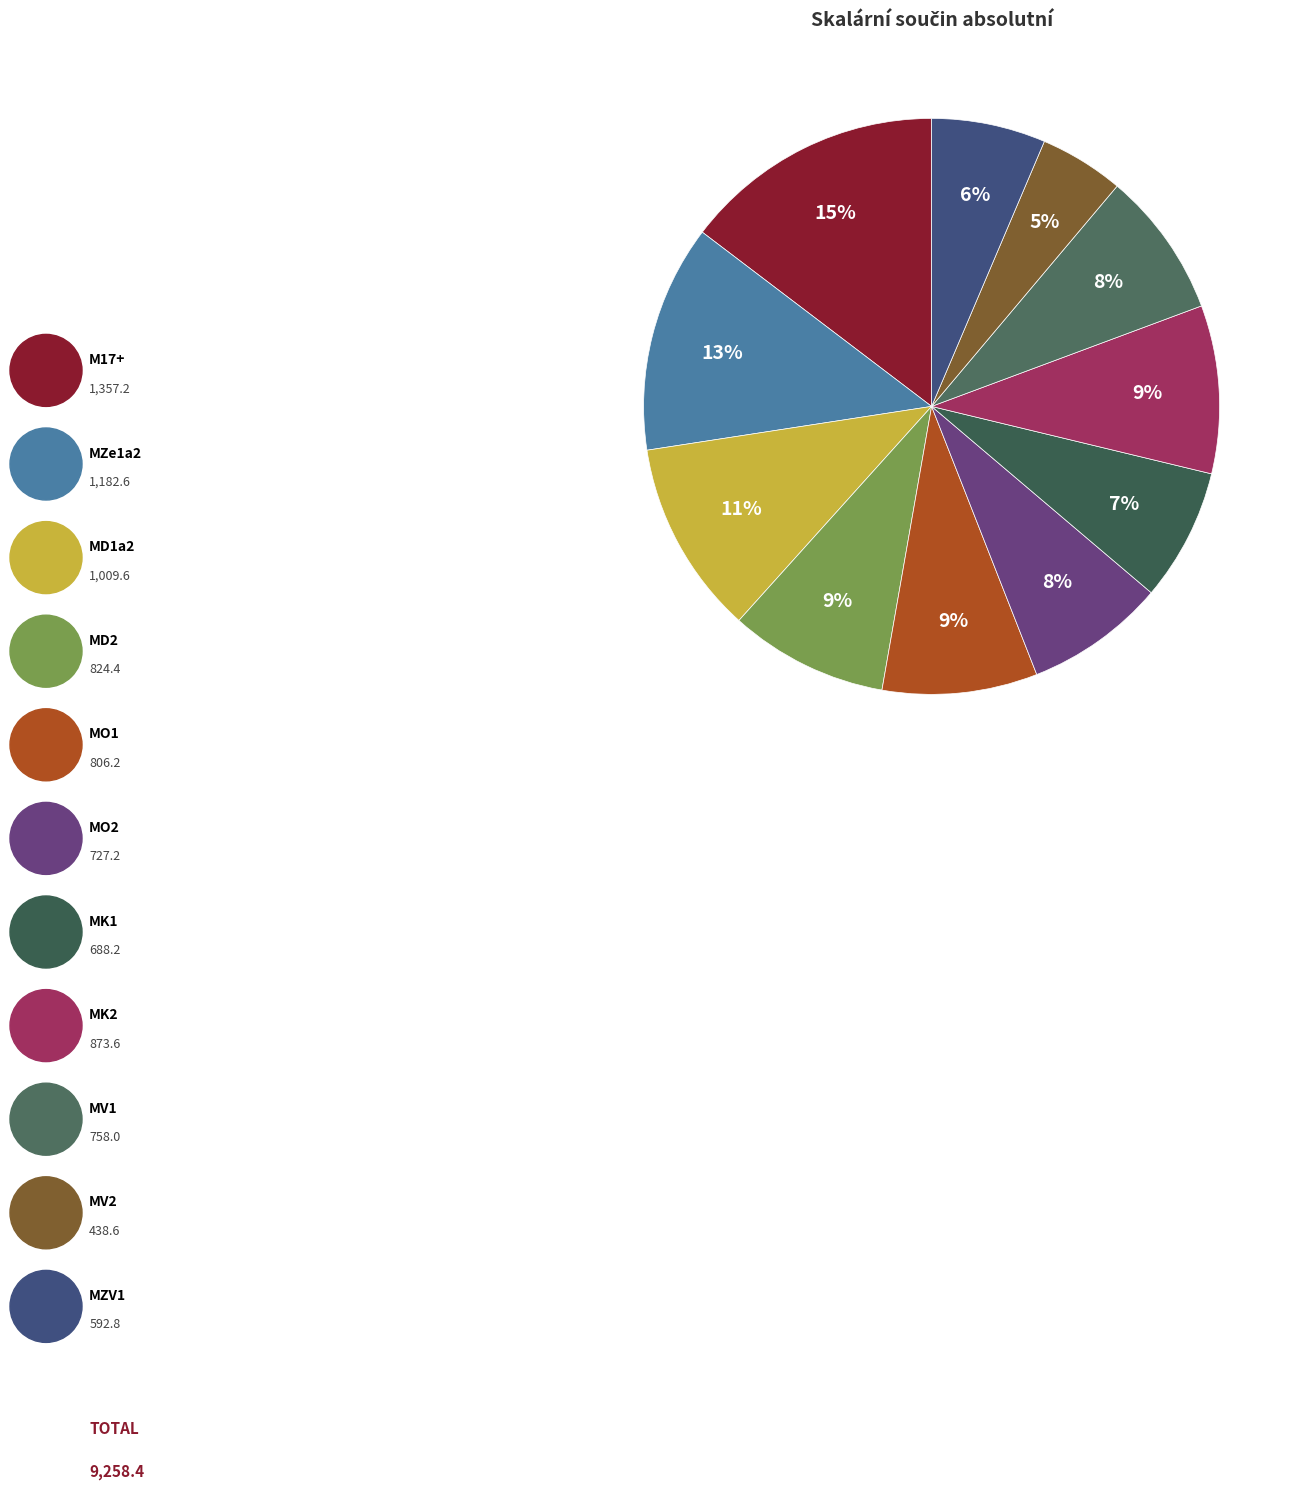

Is there a majority slice in this chart?

No